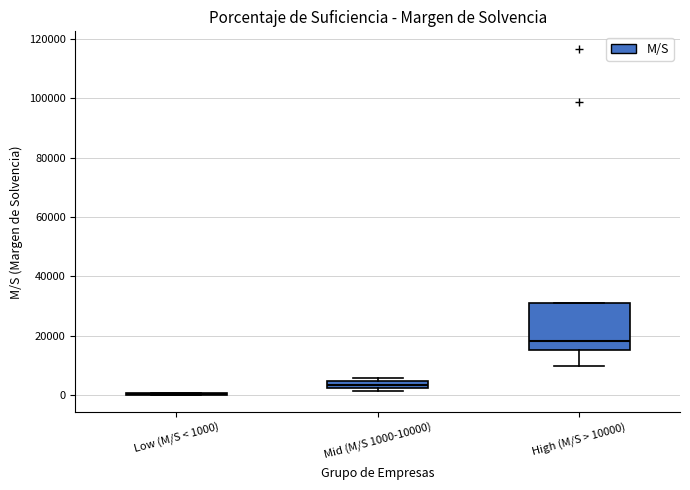

Comparing the boxes themselves (not the whiskers), which one is the tallest?

High (M/S > 10000)